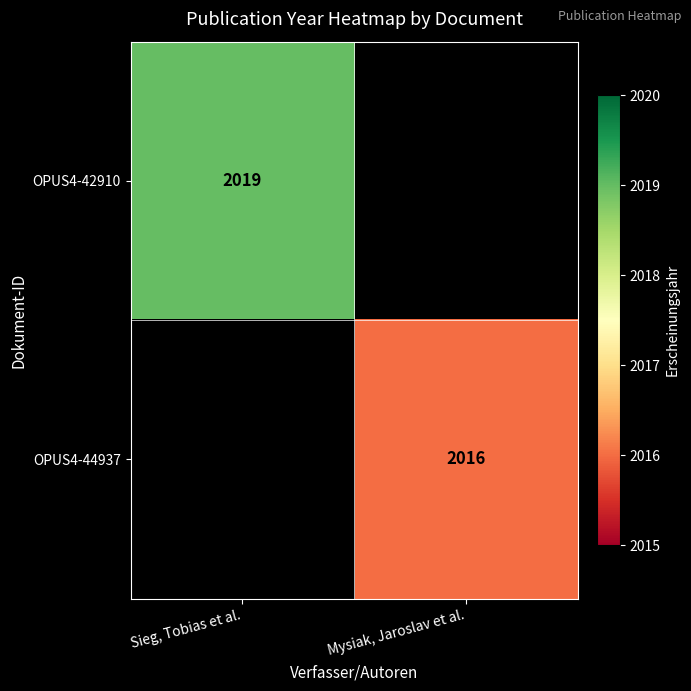

The OPUS4-42910 series shows 2019 at Sieg, Tobias et al.. True or false?

True